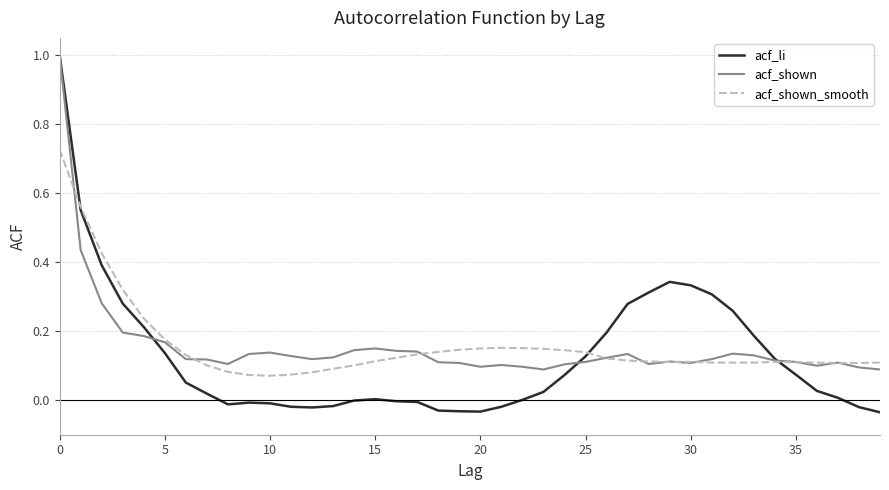

Which series has the widest spread of values?

acf_li